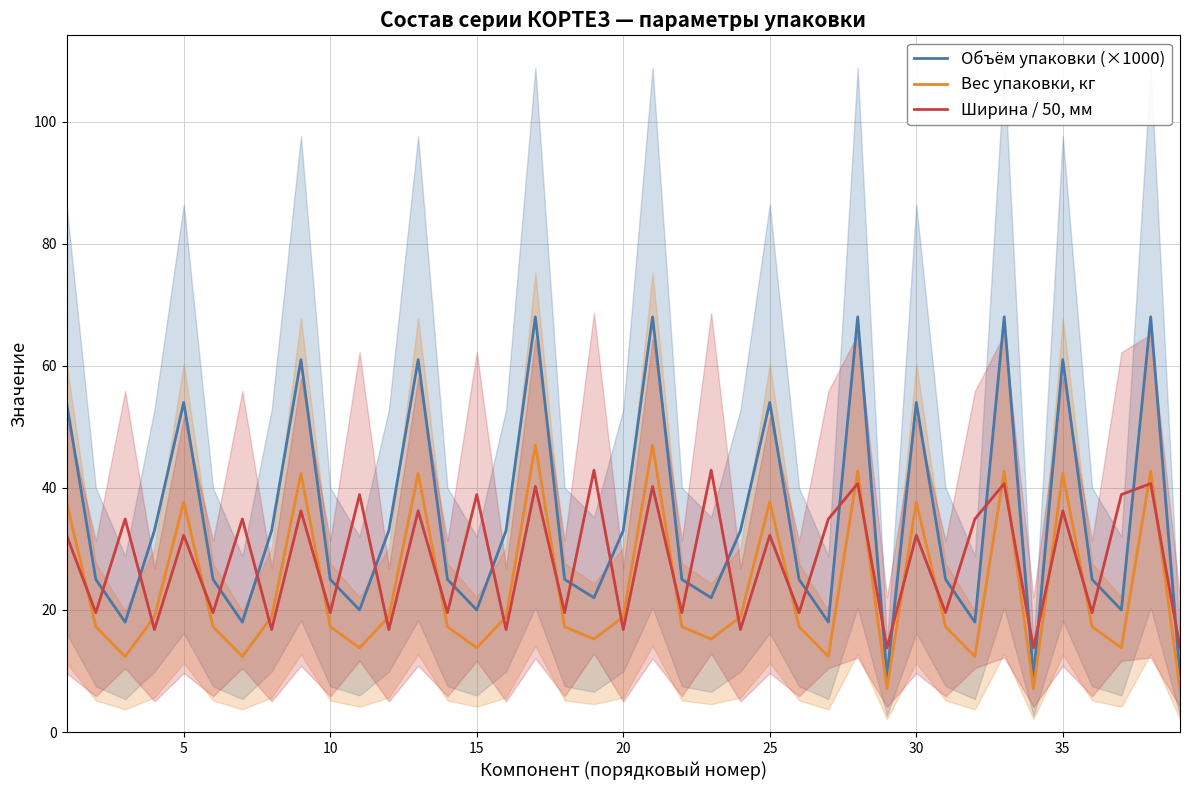

Where is the first local maximum for Вес упаковки, кг?

5